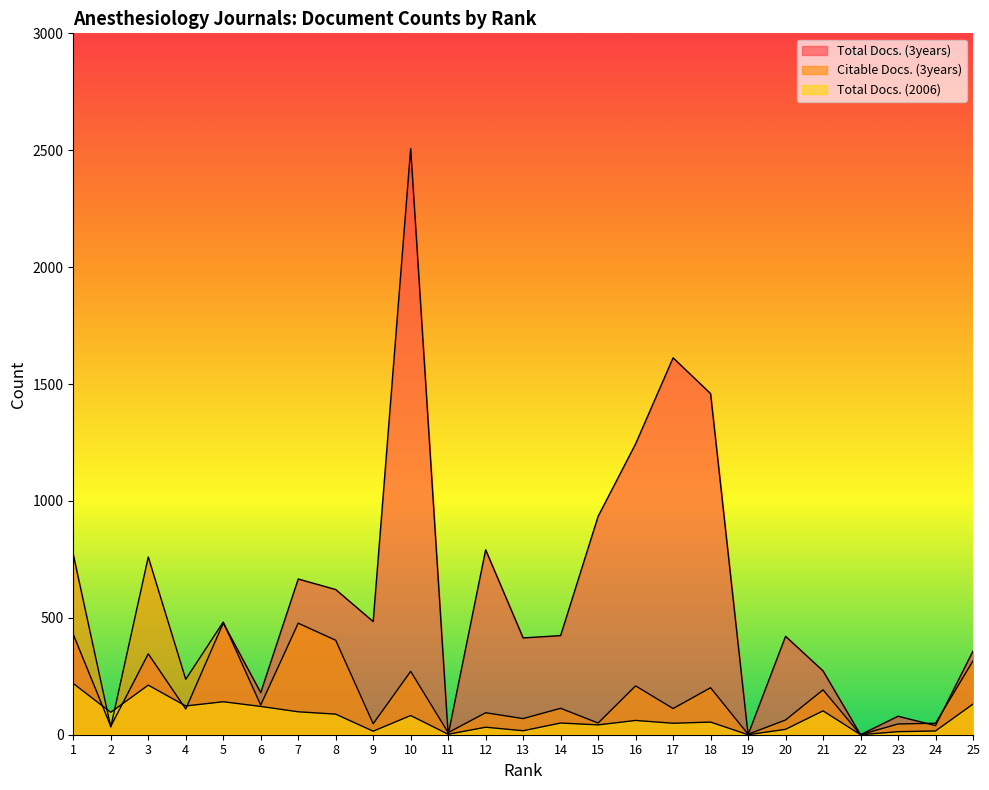

Does the chart display data point markers on the line(s)?

No